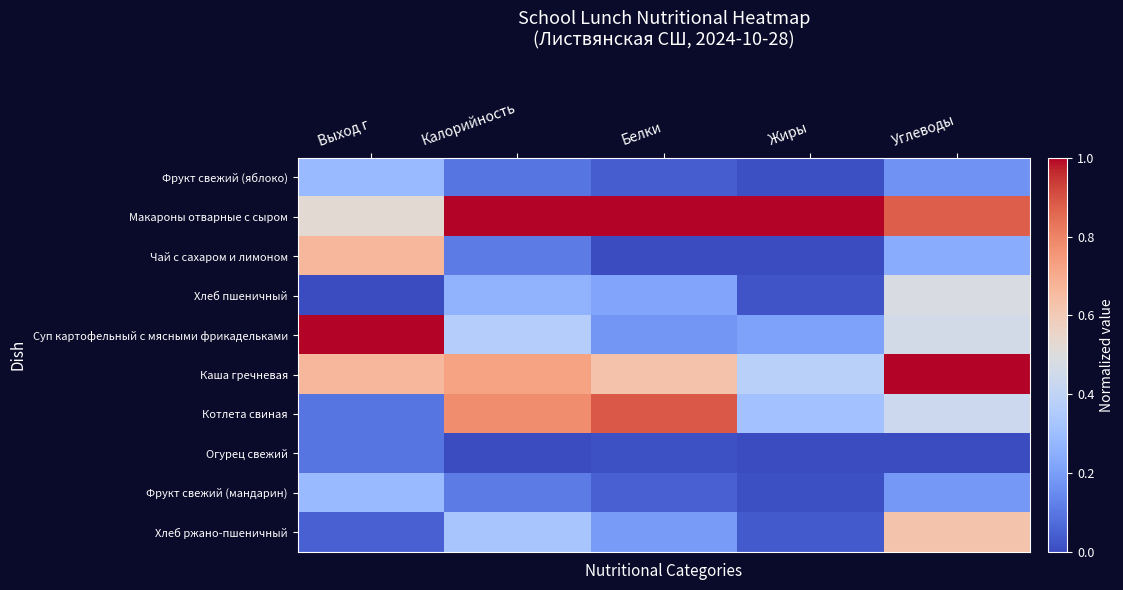

Is it true that Хлеб пшеничный equals 0.1 at Калорийность?

False